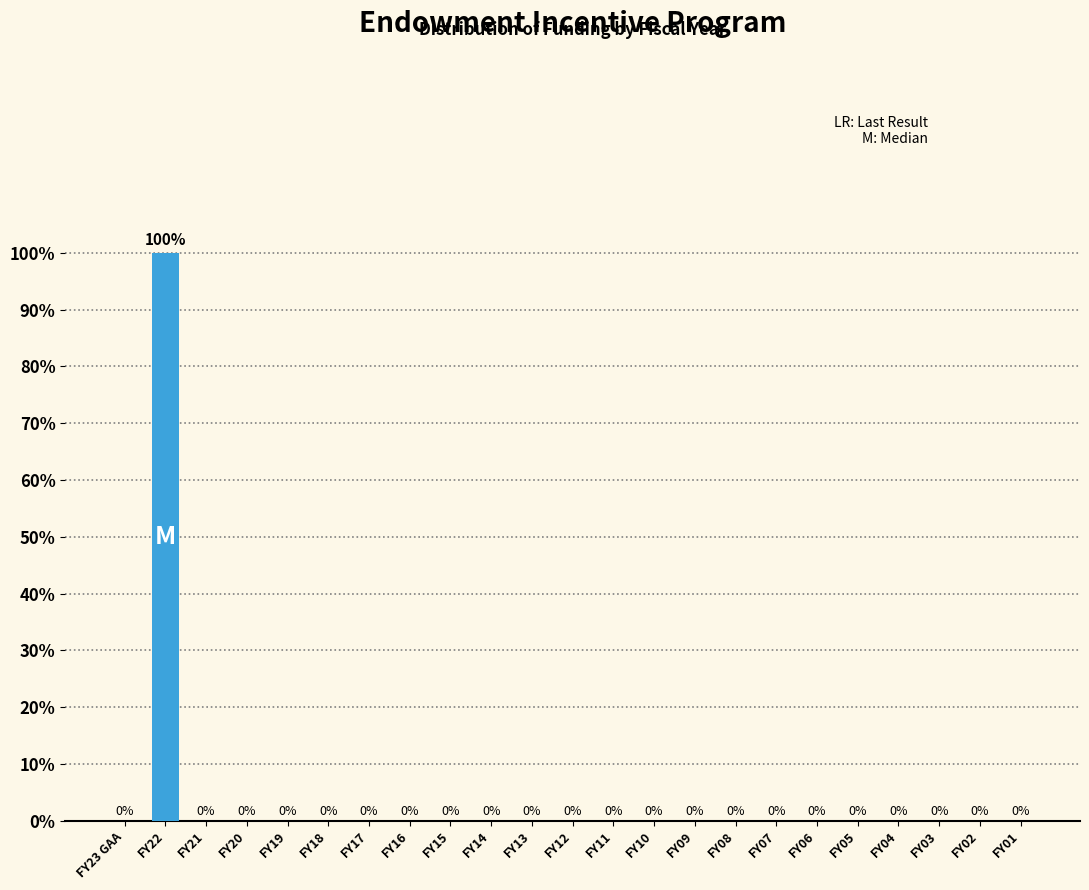

Reading right to left, list all the values displayed in this chart.

FY01=0	FY02=0	FY03=0	FY04=0	FY05=0	FY06=0	FY07=0	FY08=0	FY09=0	FY10=0	FY11=0	FY12=0	FY13=0	FY14=0	FY15=0	FY16=0	FY17=0	FY18=0	FY19=0	FY20=0	FY21=0	FY22=100	FY23 GAA=0